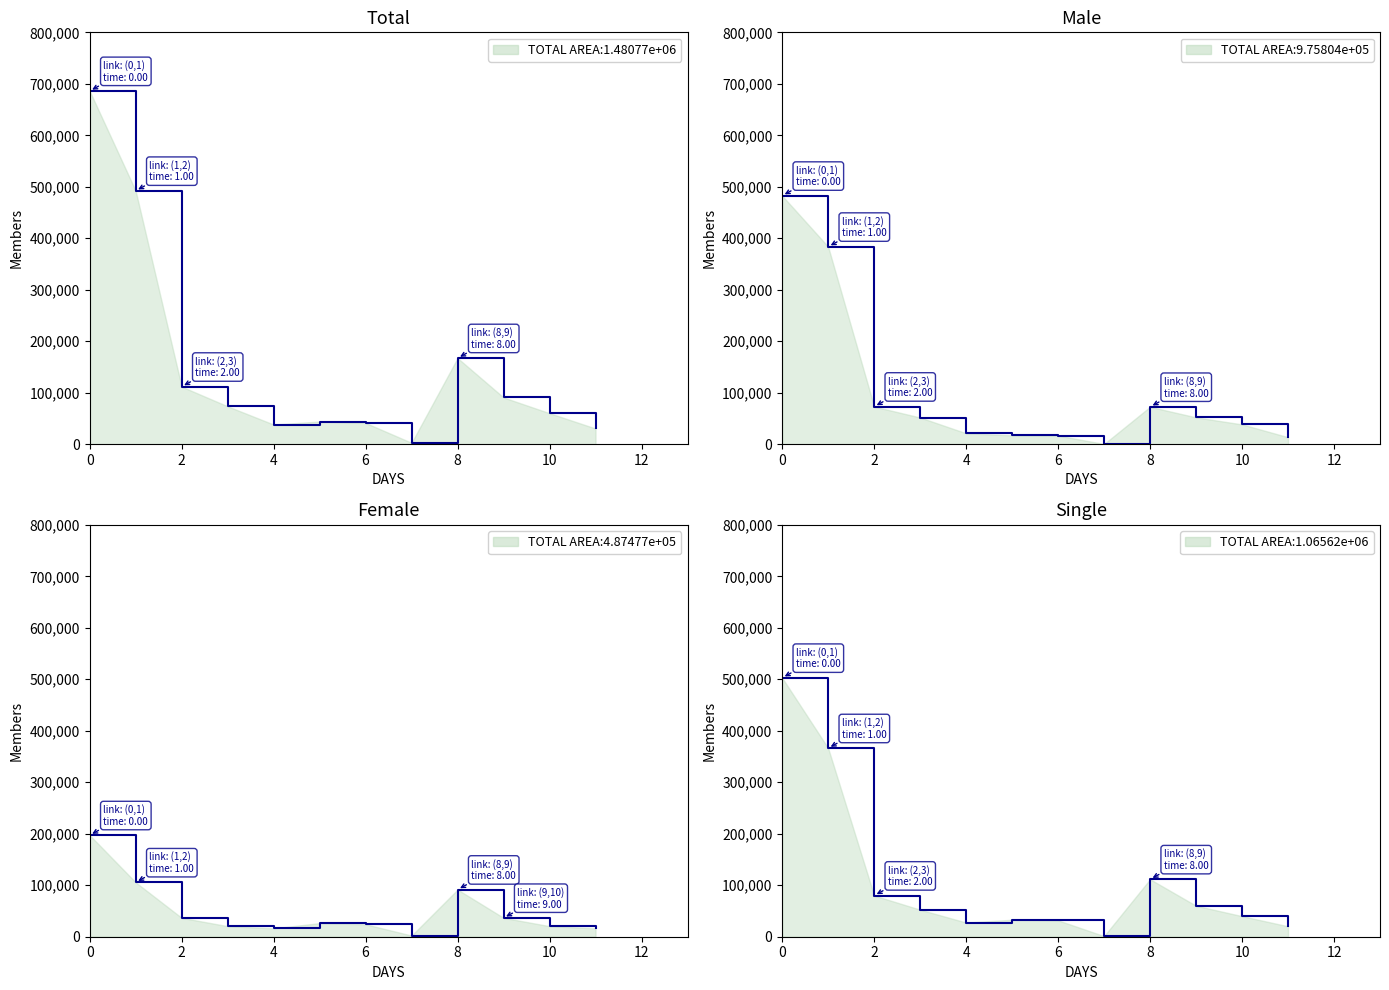

Between which two adjacent categories do Single and Male first intersect?

0 and 1